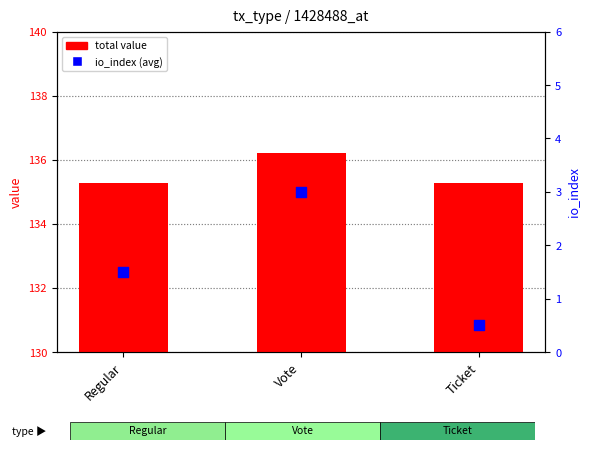

Which series contains the highest Y value?

total value